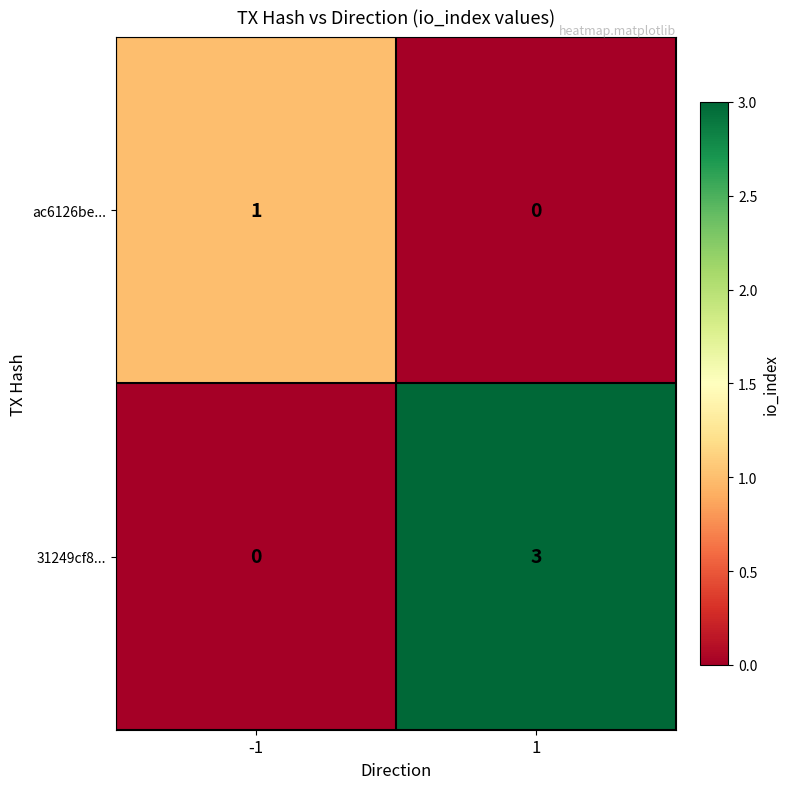

At which category is the sum across all series the highest?

1